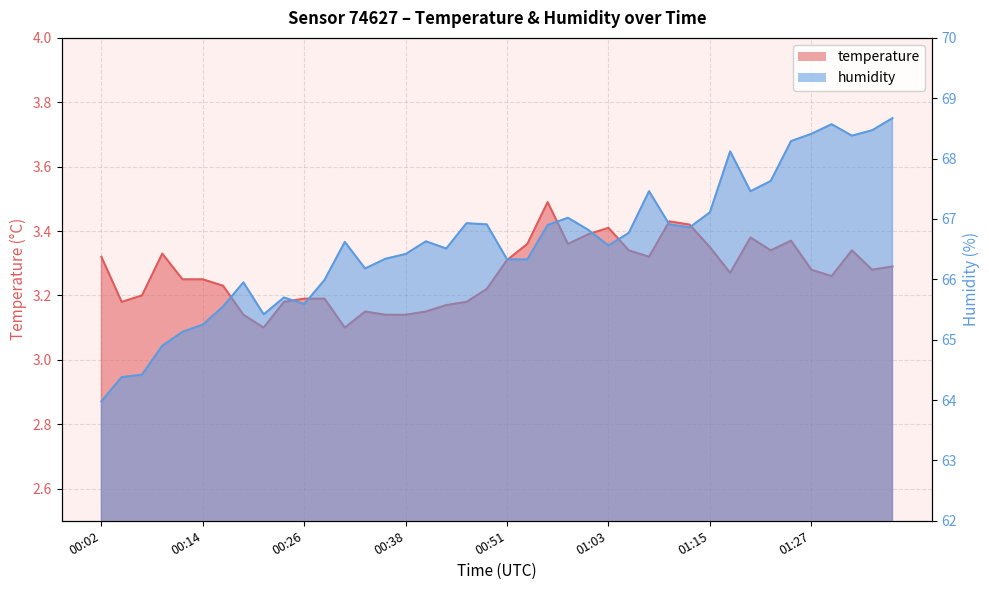

What is the difference between the second highest and second lowest values in the humidity series?

4.2